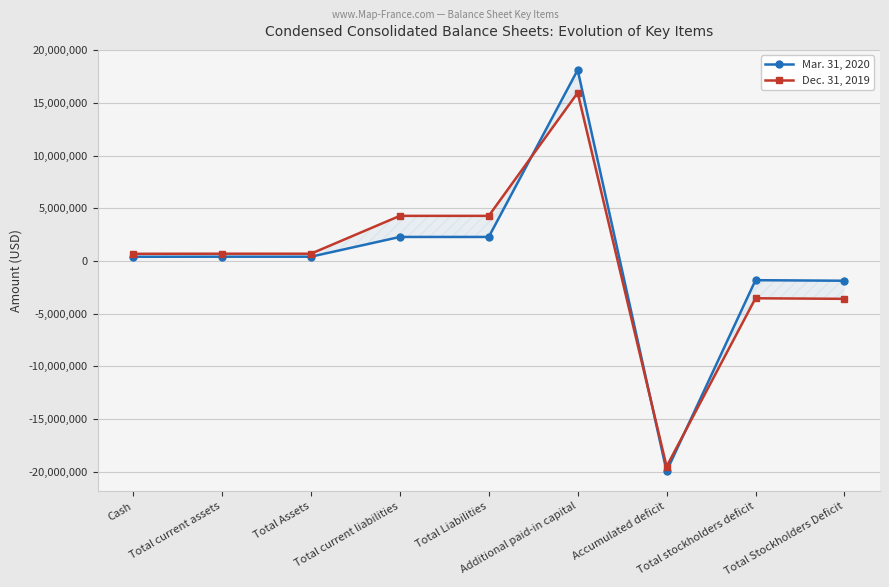

How many values in the Dec. 31, 2019 series are below 690813?

4